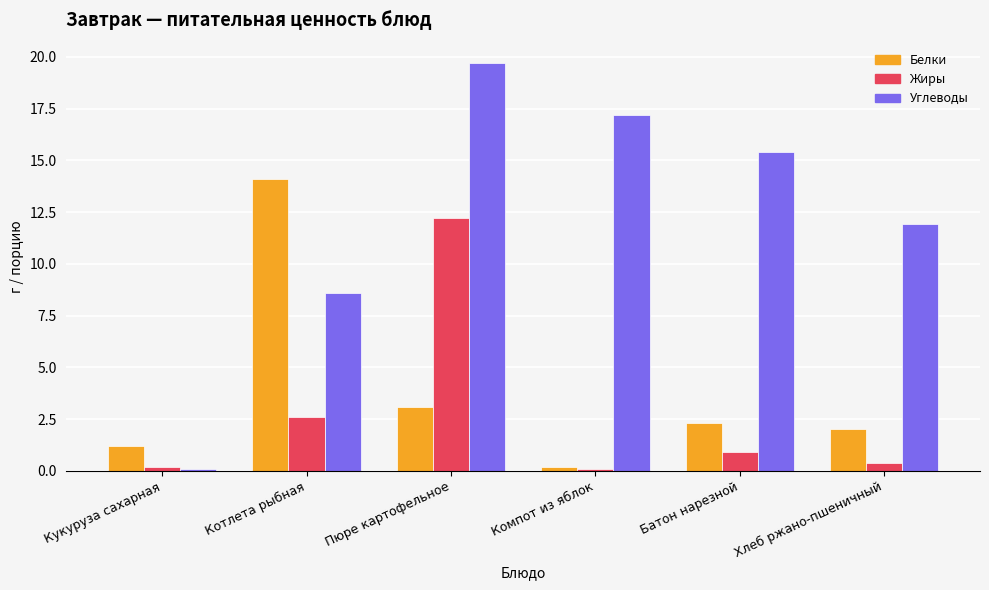

Which series changed the most between Компот из яблок and Хлеб ржано-пшеничный?

Углеводы